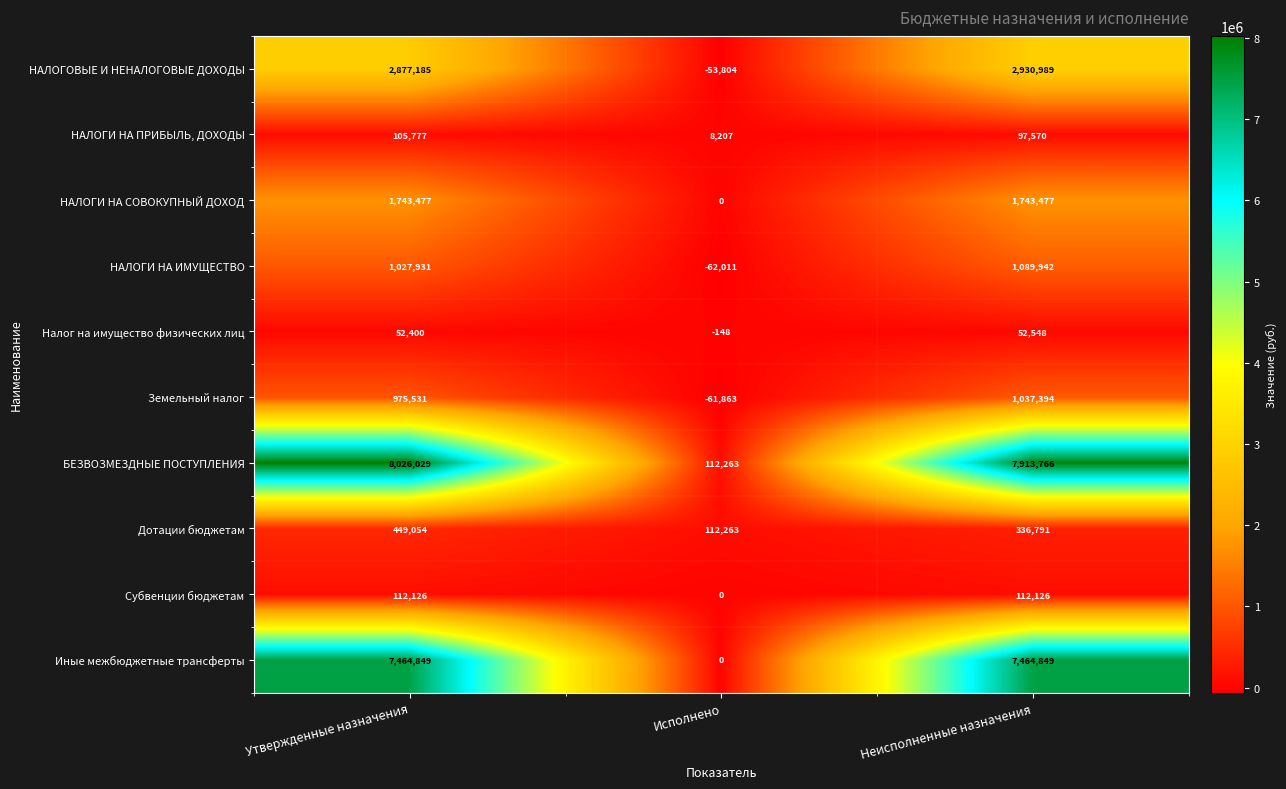

Reading right to left, extract all data points from this chart.

НАЛОГОВЫЕ И НЕНАЛОГОВЫЕ ДОХОДЫ: Неисполненные назначения=2930989	Исполнено=-53804	Утвержденные назначения=2877185
НАЛОГИ НА ПРИБЫЛЬ, ДОХОДЫ: Неисполненные назначения=97570	Исполнено=8207	Утвержденные назначения=105777
НАЛОГИ НА СОВОКУПНЫЙ ДОХОД: Неисполненные назначения=1743477	Исполнено=0	Утвержденные назначения=1743477
НАЛОГИ НА ИМУЩЕСТВО: Неисполненные назначения=1089942	Исполнено=-62011	Утвержденные назначения=1027931
Налог на имущество физических лиц: Неисполненные назначения=52548	Исполнено=-148	Утвержденные назначения=52400
Земельный налог: Неисполненные назначения=1037394	Исполнено=-61863	Утвержденные назначения=975531
БЕЗВОЗМЕЗДНЫЕ ПОСТУПЛЕНИЯ: Неисполненные назначения=7913766	Исполнено=112263	Утвержденные назначения=8026029
Дотации бюджетам: Неисполненные назначения=336791	Исполнено=112263	Утвержденные назначения=449054
Субвенции бюджетам: Неисполненные назначения=112126	Исполнено=0	Утвержденные назначения=112126
Иные межбюджетные трансферты: Неисполненные назначения=7464849	Исполнено=0	Утвержденные назначения=7464849